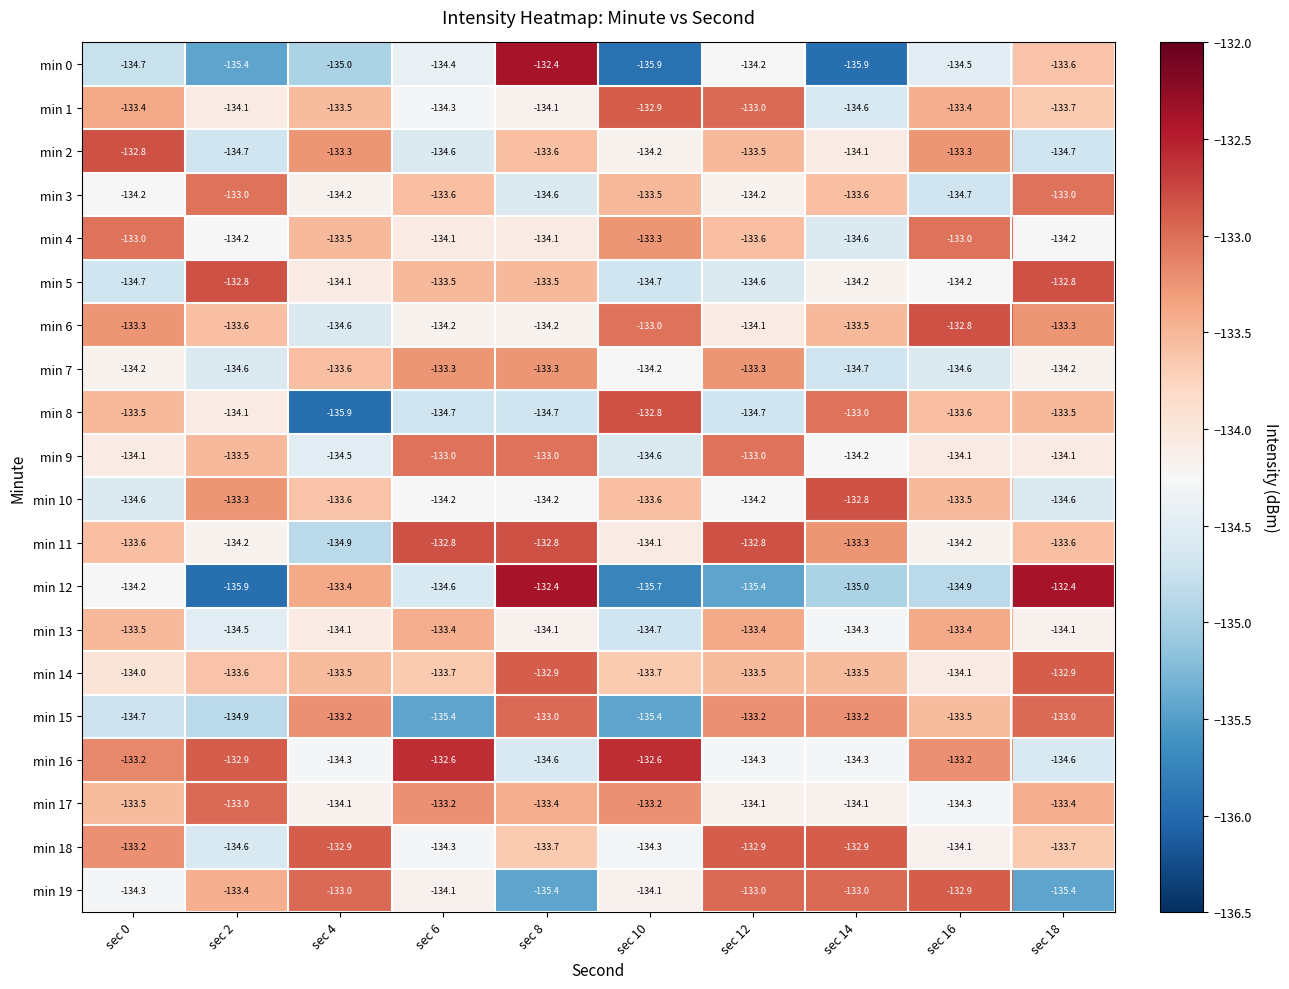

What is the maximum value for min 12?

-132.4